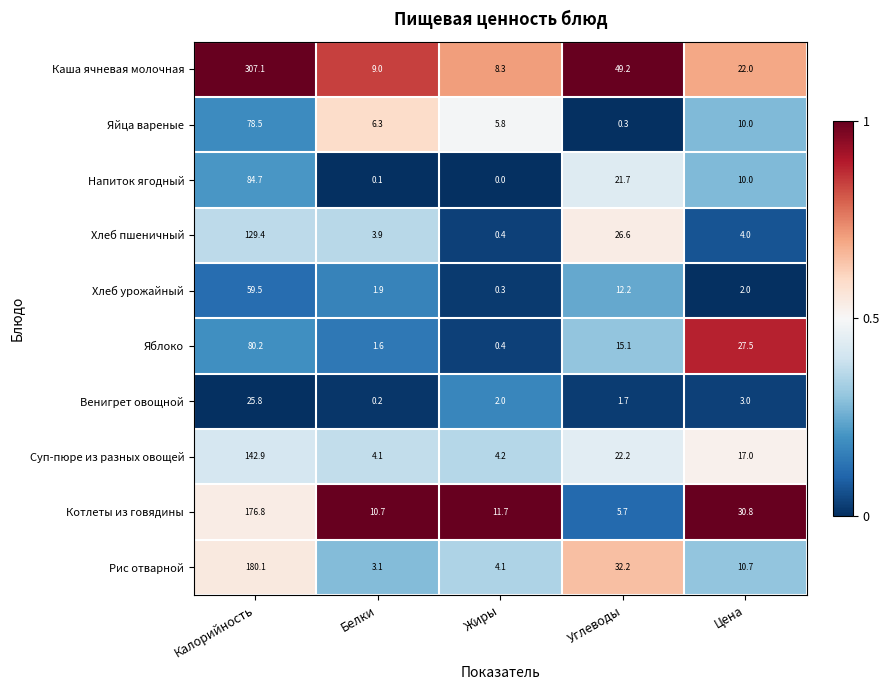

List the series in order of their peak value, lowest first.

Венигрет овощной, Хлеб урожайный, Яйца вареные, Яблоко, Напиток ягодный, Хлеб пшеничный, Суп-пюре из разных овощей, Котлеты из говядины, Рис отварной, Каша ячневая молочная